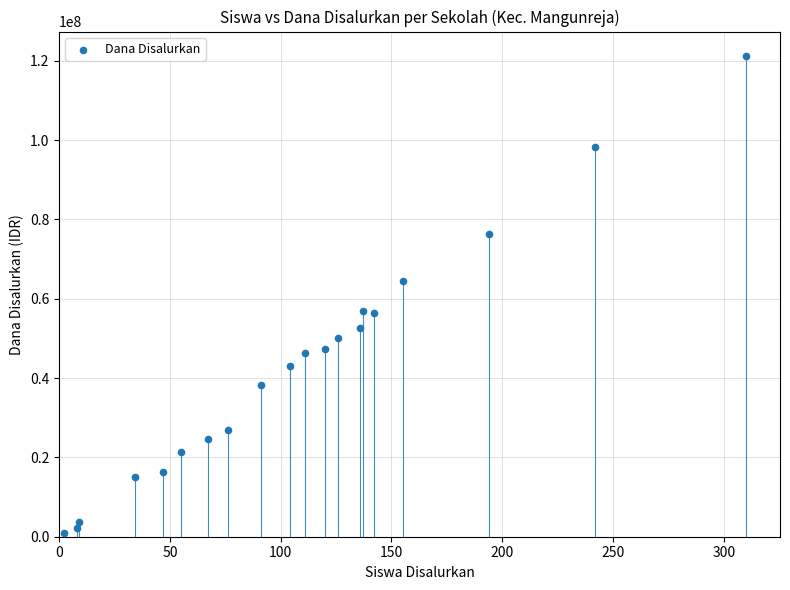

What is the range of Y values (max minus min)?

120375000